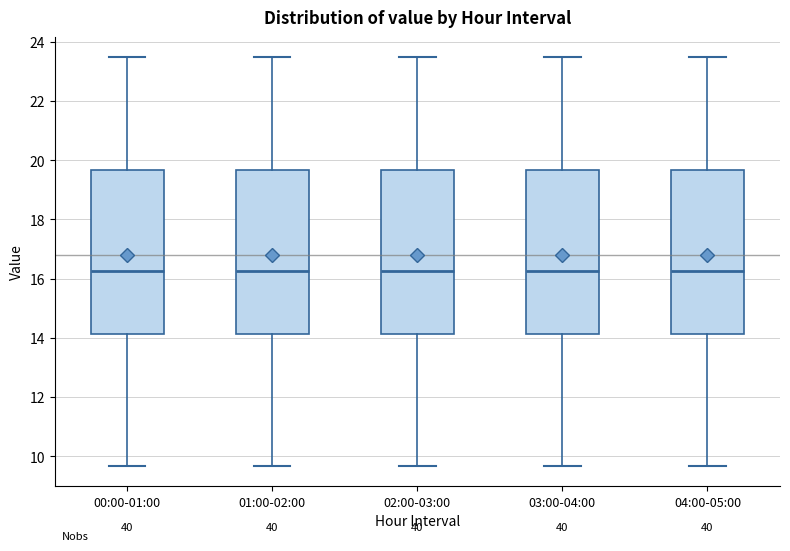

Where does the upper whisker of the box for 01:00-02:00 end on the y-axis? The values are not printed on the chart, so give them approximately, as read against the axis.

23.4